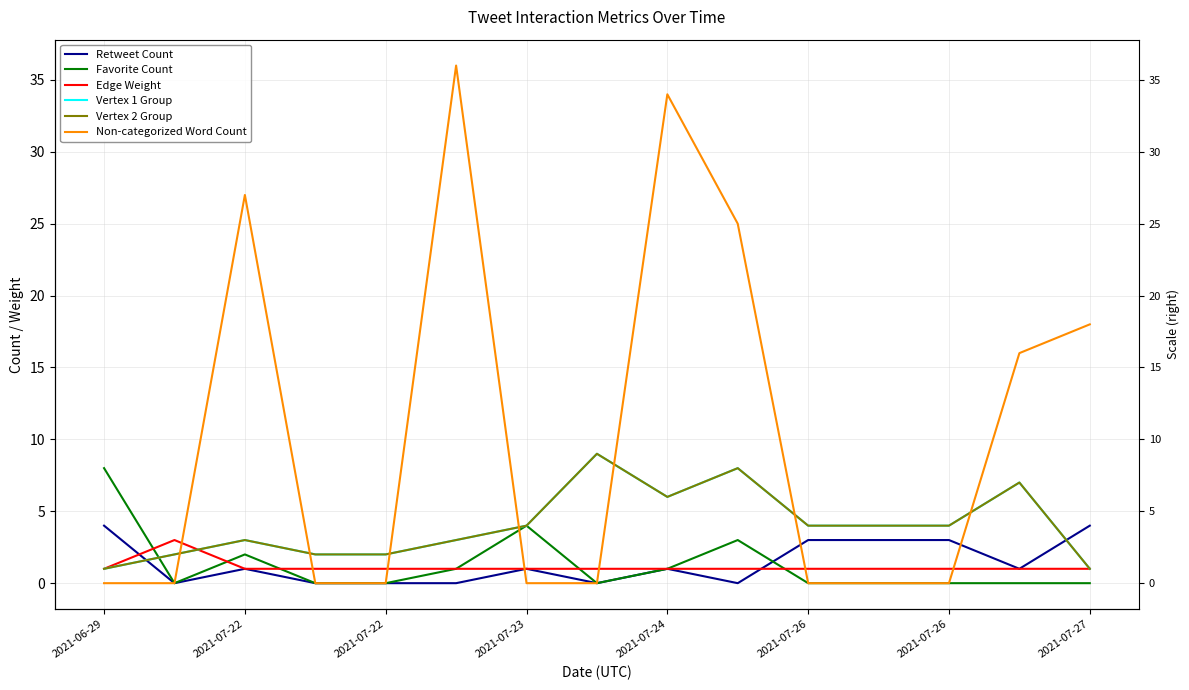

List the labels in order of Vertex 2 Group value, largest first.

2021-07-27, 9, 13, 8, 2021-07-26, 10, 11, 12, 2021-07-22, 2021-07-26, 2021-07-22, 2021-07-23, 2021-07-24, 2021-06-29, 14